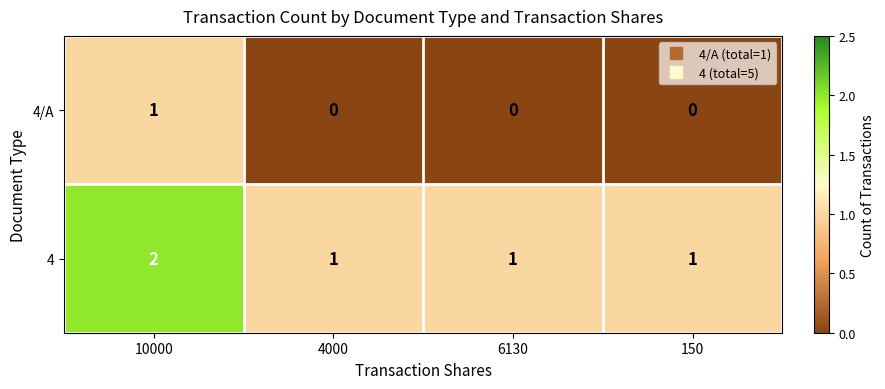

Reading left to right, list all the values displayed in this chart.

4/A: 10000=1	4000=0	6130=0	150=0
4: 10000=2	4000=1	6130=1	150=1